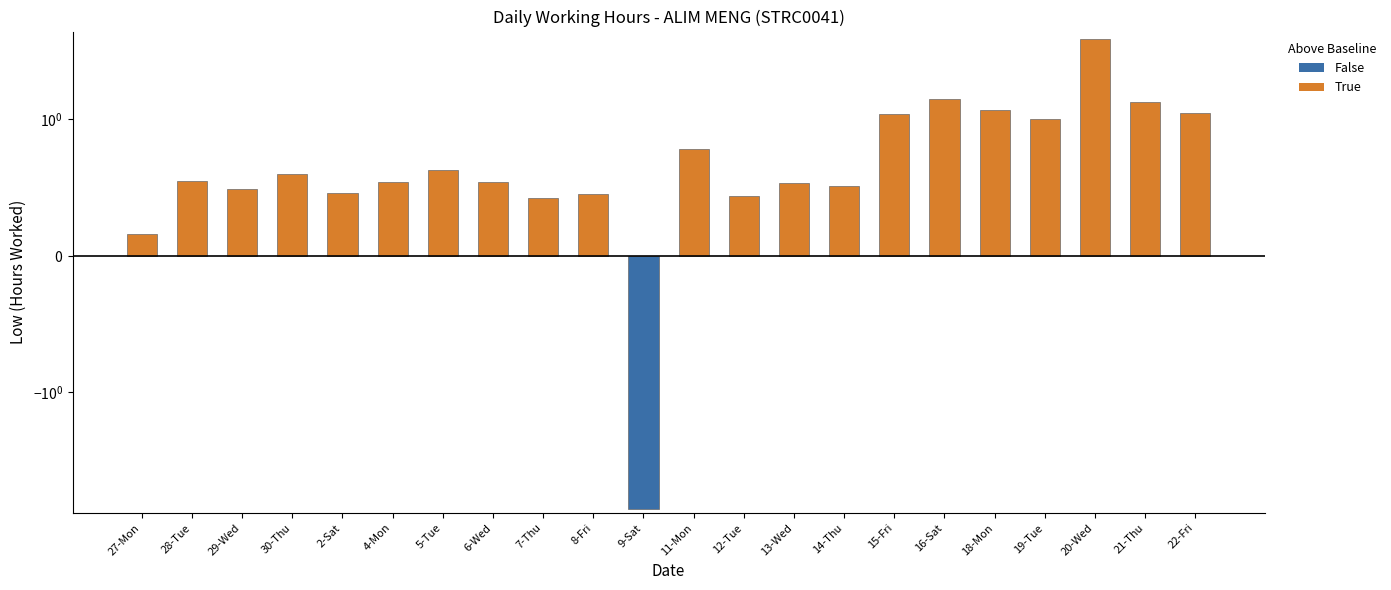

Which label corresponds to the smallest value in the chart?

9-Sat